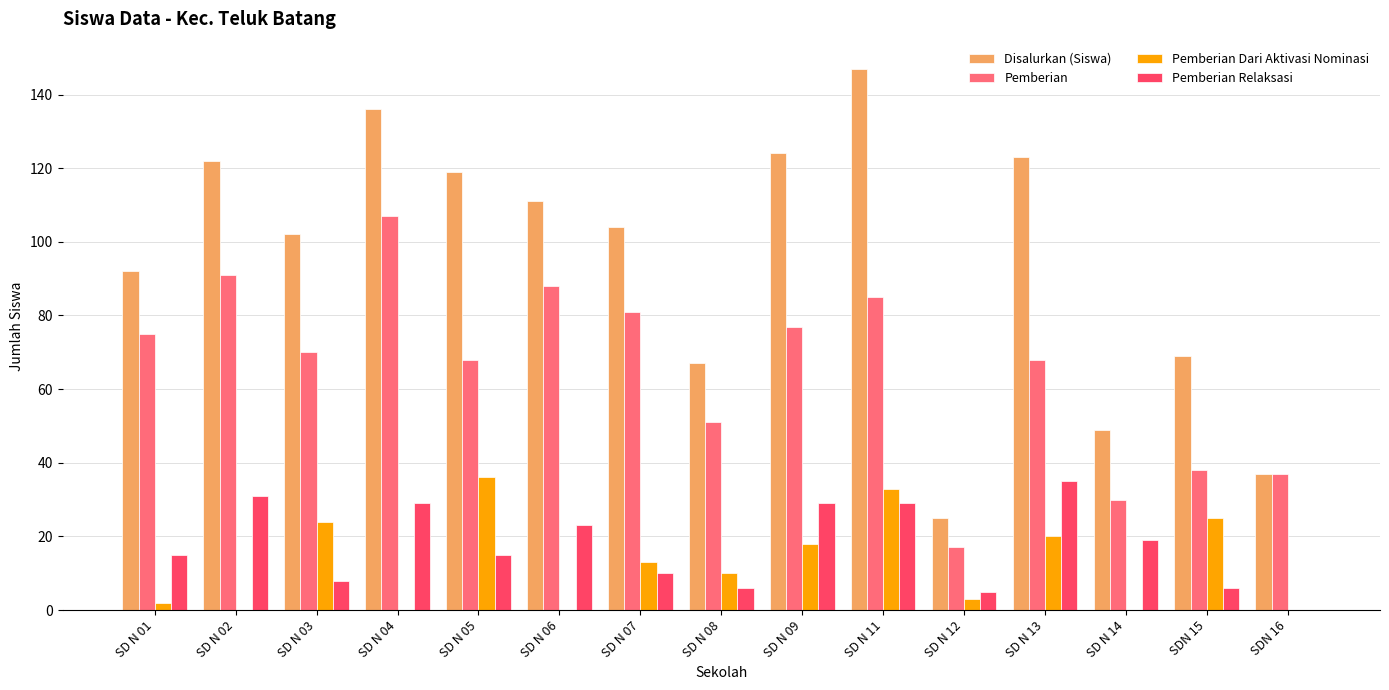

What is the average value of the Disalurkan (Siswa) series?

95